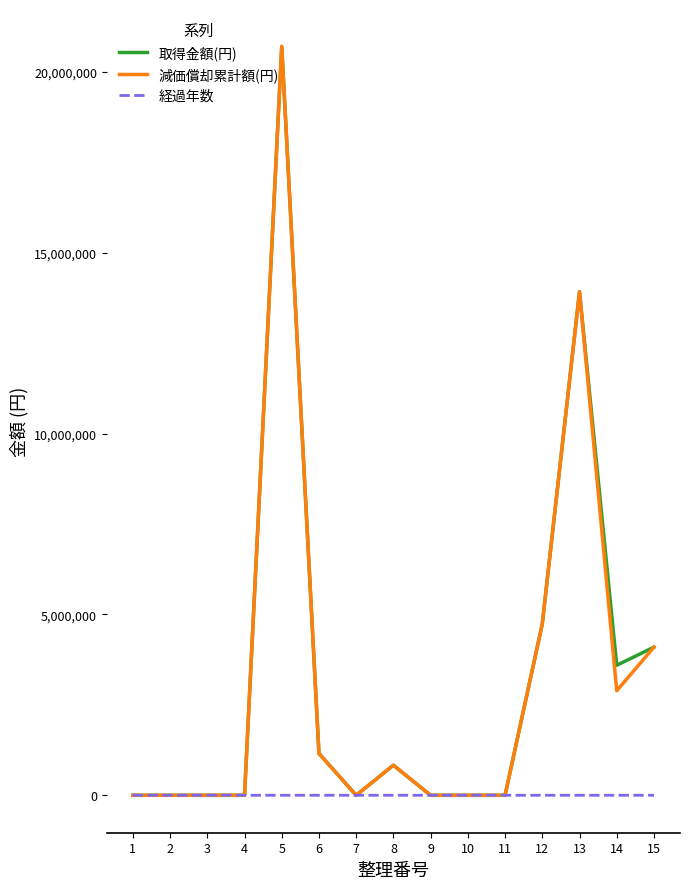

The 取得金額(円) series shows 830970 at 8. True or false?

True